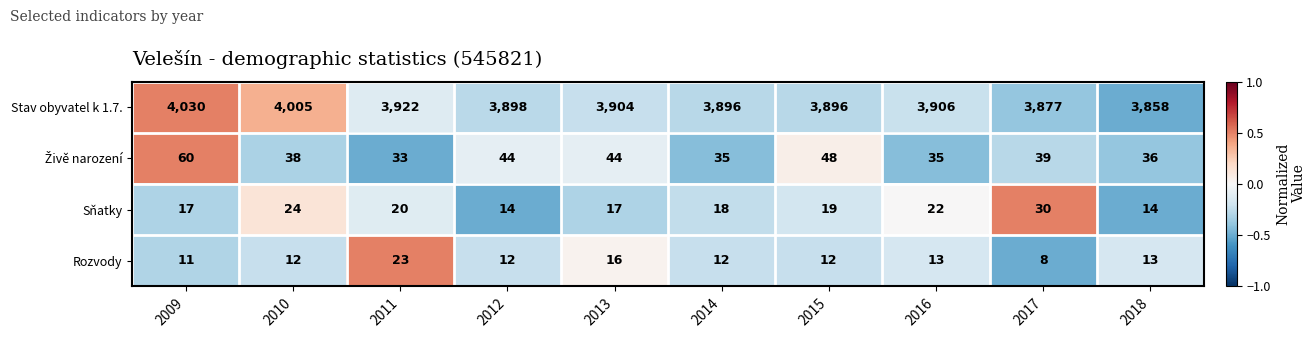

At which category is the sum across all series the highest?

2009